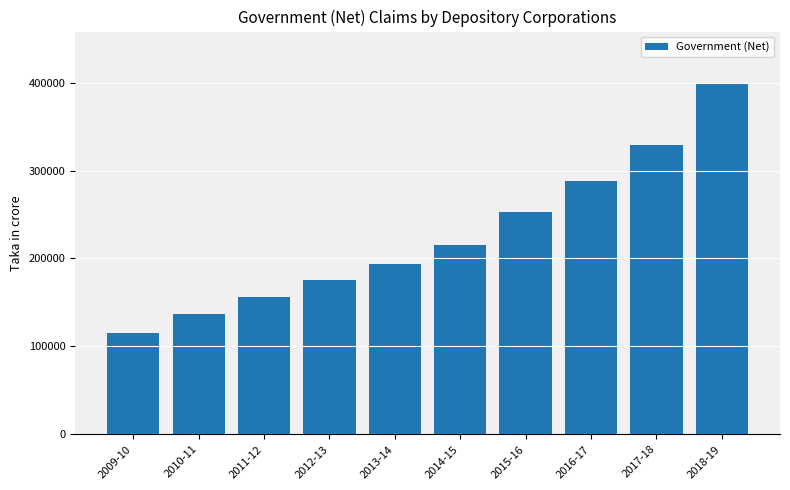

Rank the categories by value from lowest to highest.

2009-10, 2010-11, 2011-12, 2012-13, 2013-14, 2014-15, 2015-16, 2016-17, 2017-18, 2018-19